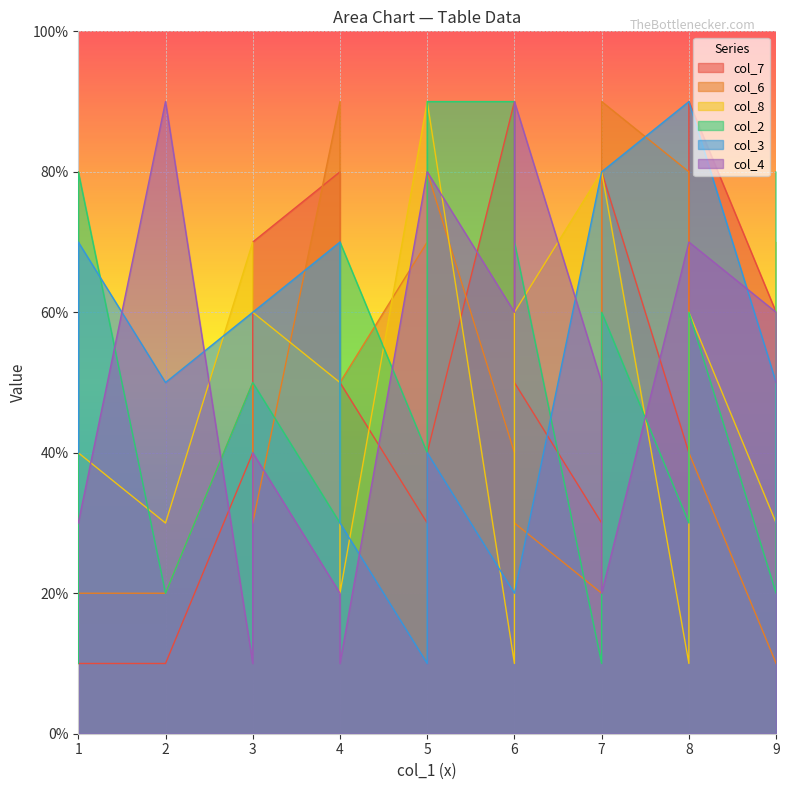

Does the chart display data point markers on the line(s)?

No